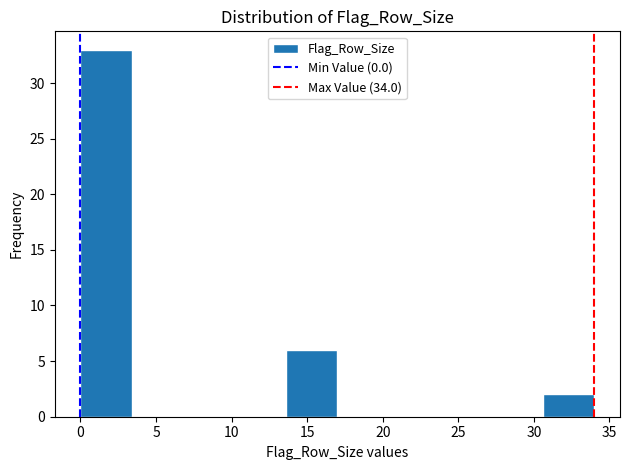

Which range on the x-axis has the tallest bar?

0.0 to 3.4